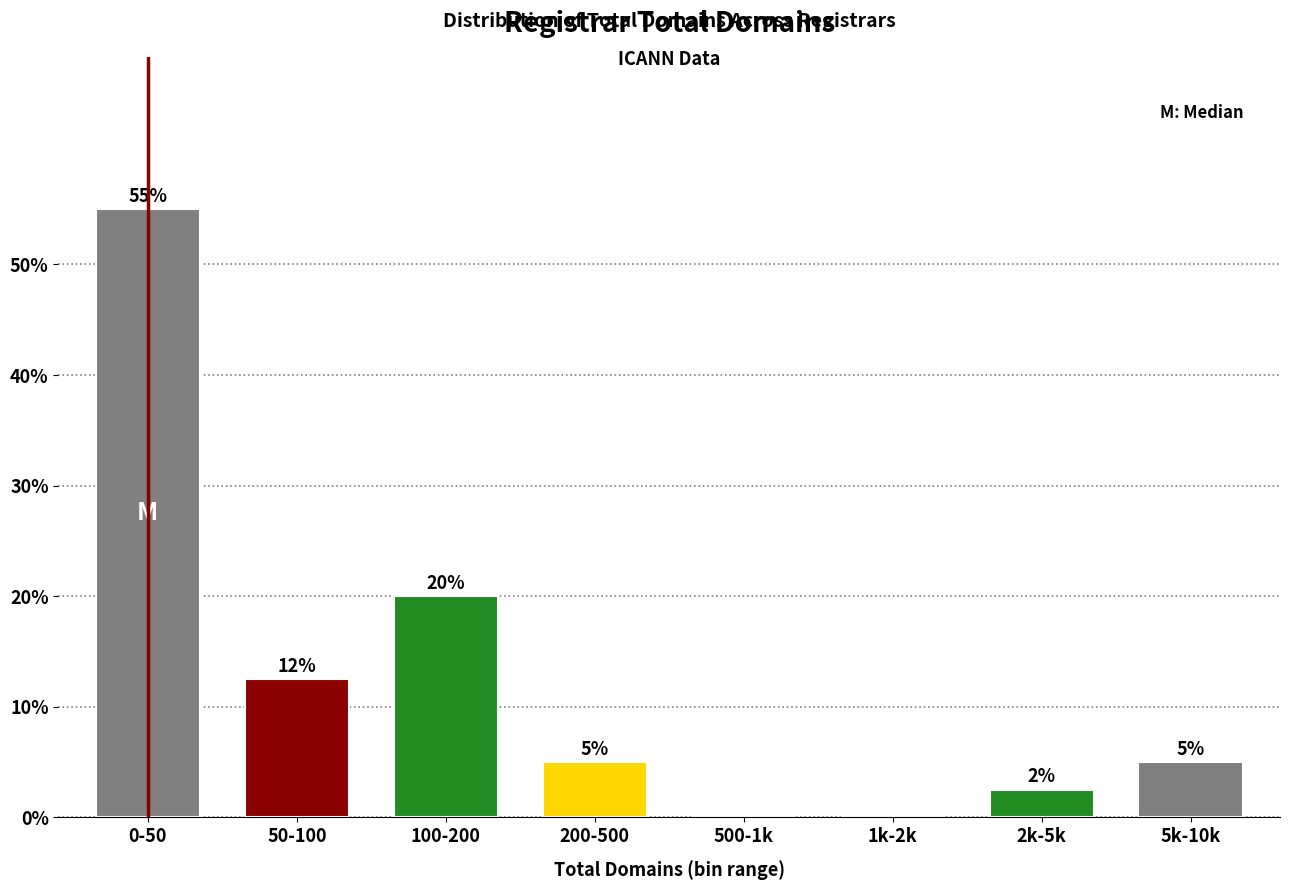

What is the sum of the values at 5k-10k and 1k-2k?

5.0